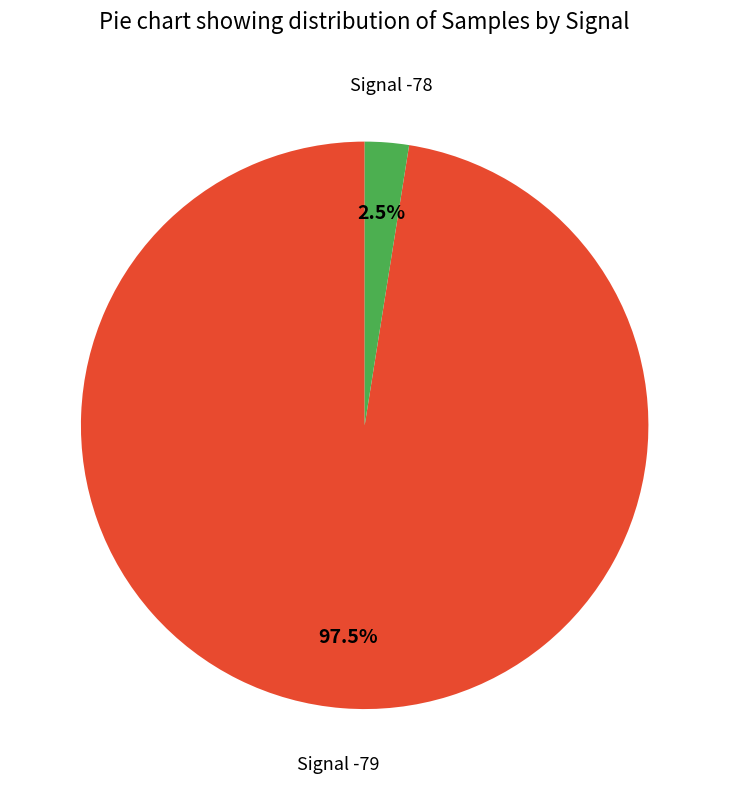

Does any single category account for the majority?

Yes